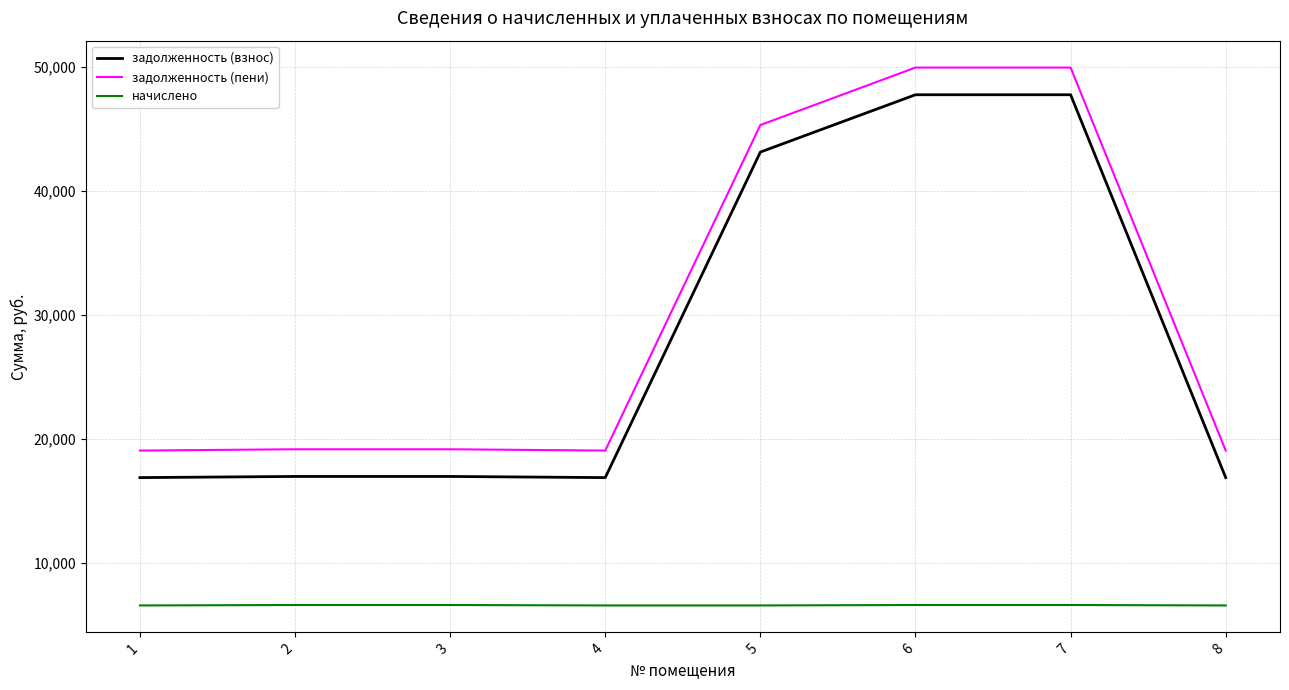

Count the number of categories in the chart.

8